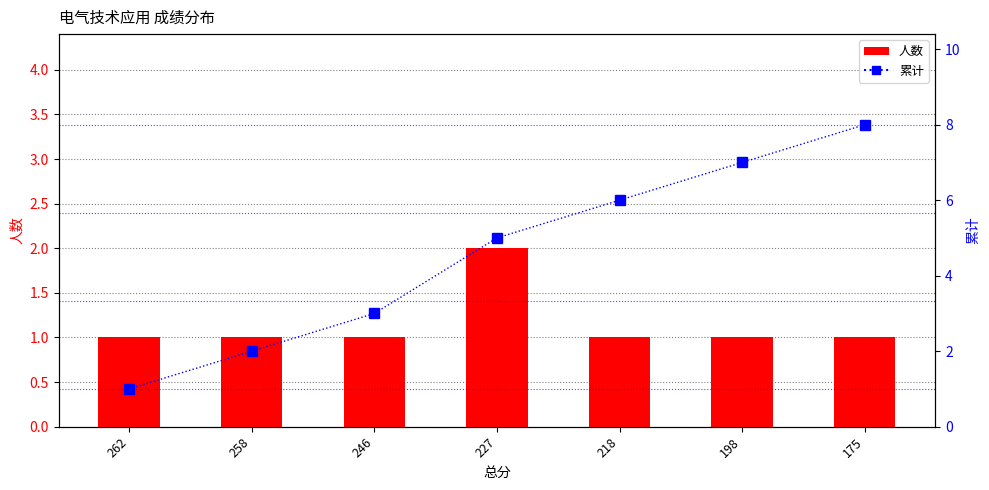

At which label is 累计 closest to 4?

246